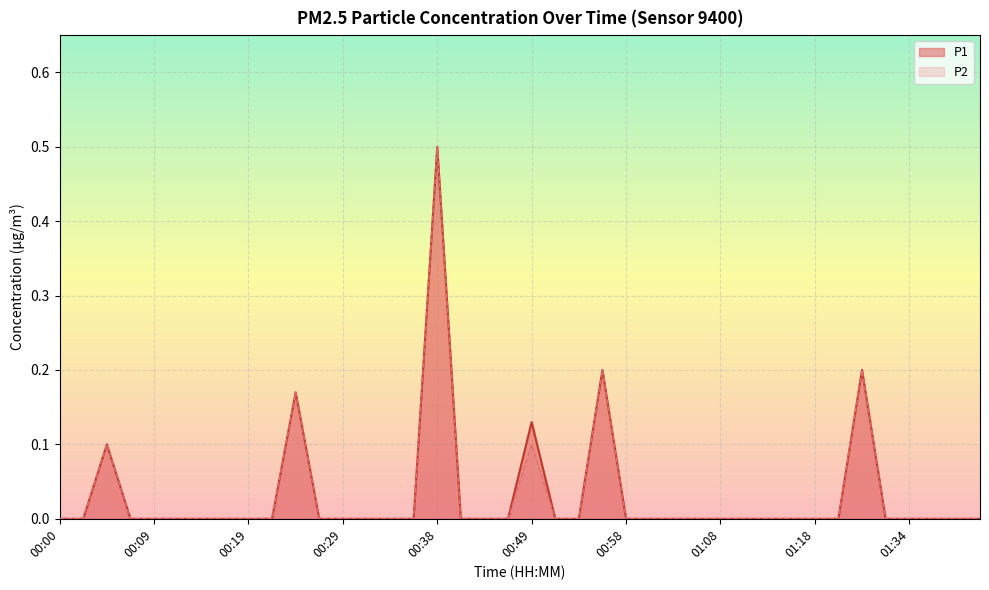

Count the number of data series in this chart.

2